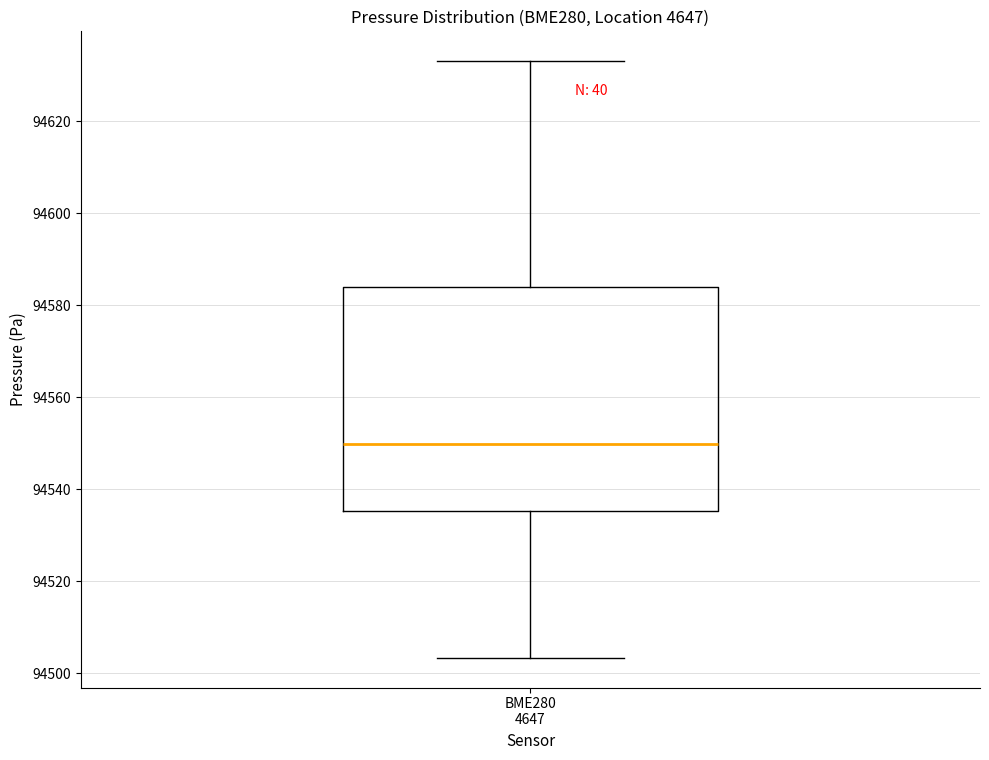

Where is the upper edge of the box for BME280 4647 on the y-axis? The values are not printed on the chart, so give them approximately, as read against the axis.

94584